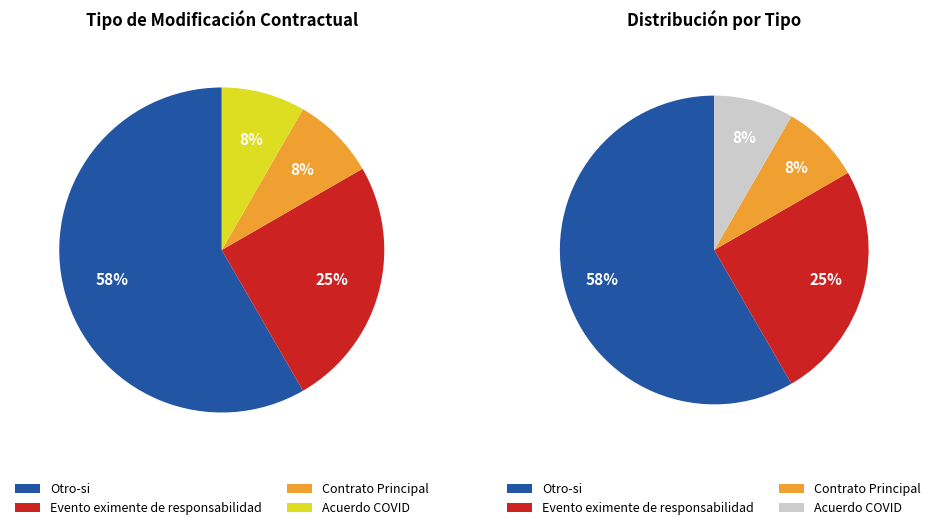

Which slice represents more than half of the pie?

Otro-si